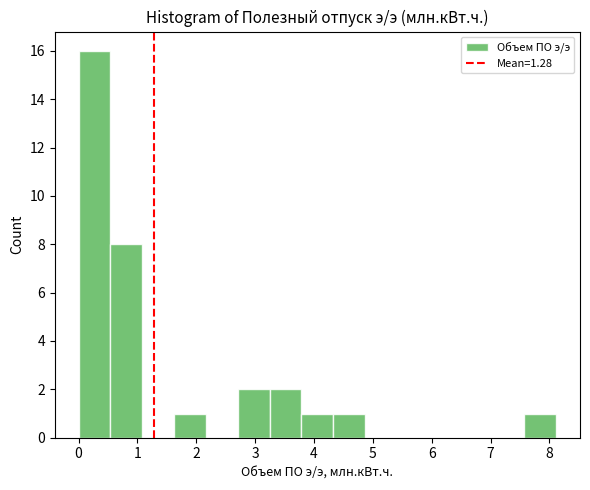

How tall is the bar that spans 1.6 to 2.2 on the x-axis? Neither the bar edges nor the heights are printed on the chart, so give them approximately, as read against the axes.

1